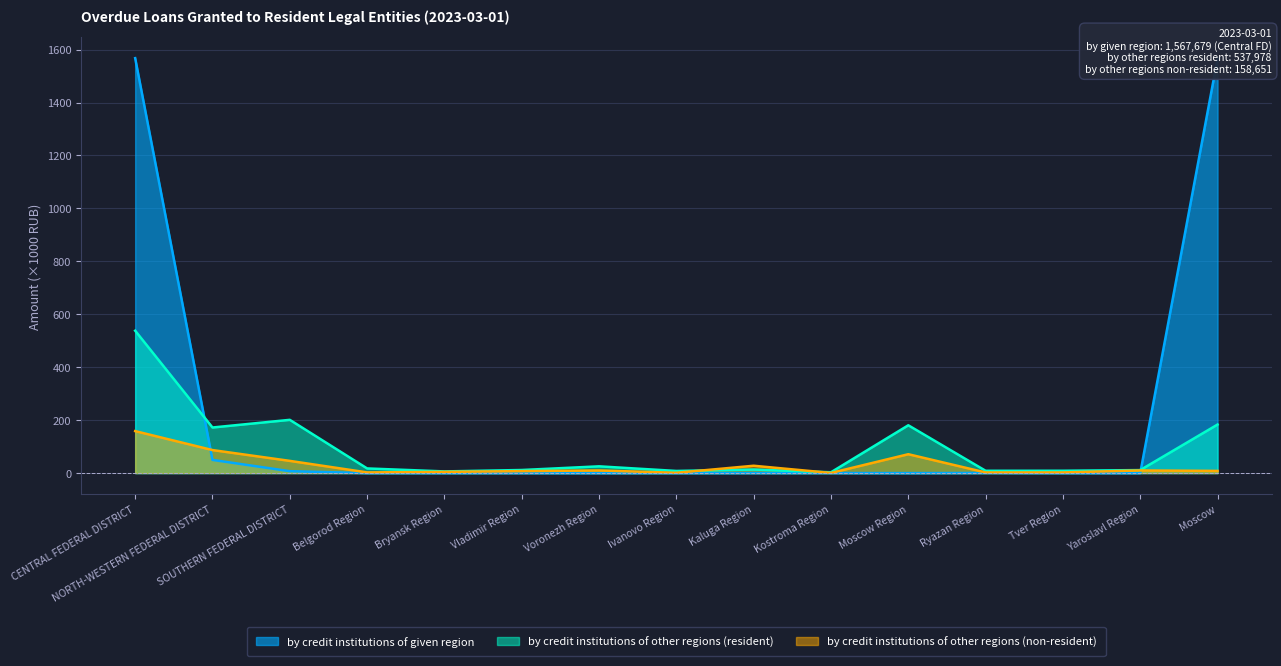

How many lines are shown in the chart?

3